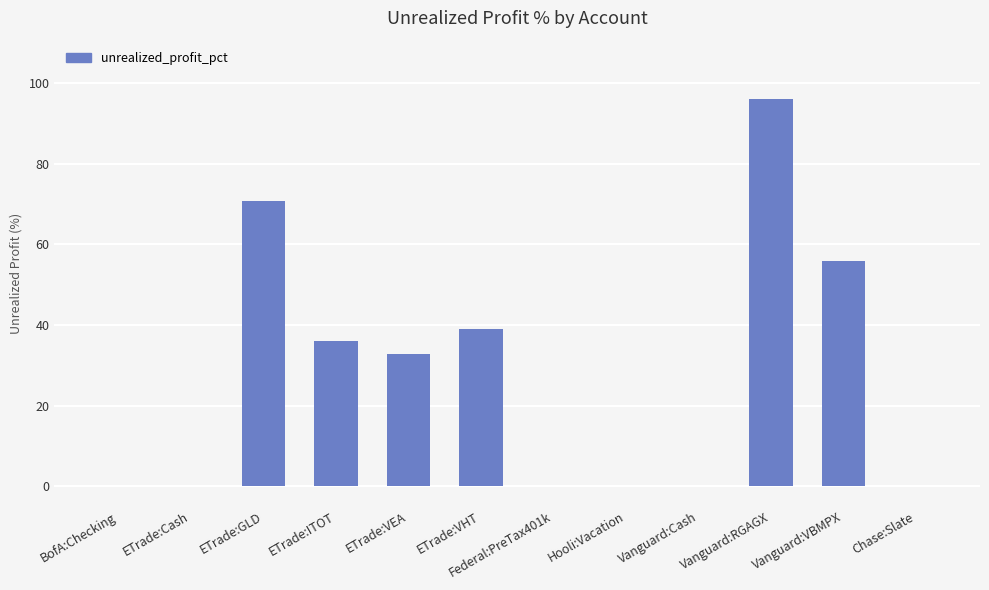

What is the sum of the values at Vanguard:VBMPX and ETrade:ITOT?

92.0